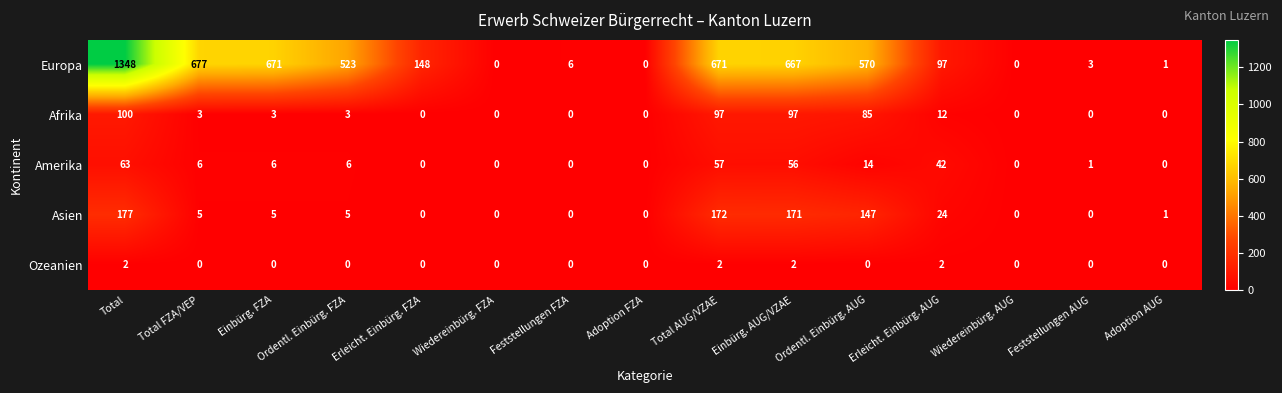

Which series has the largest range (max minus min)?

Europa